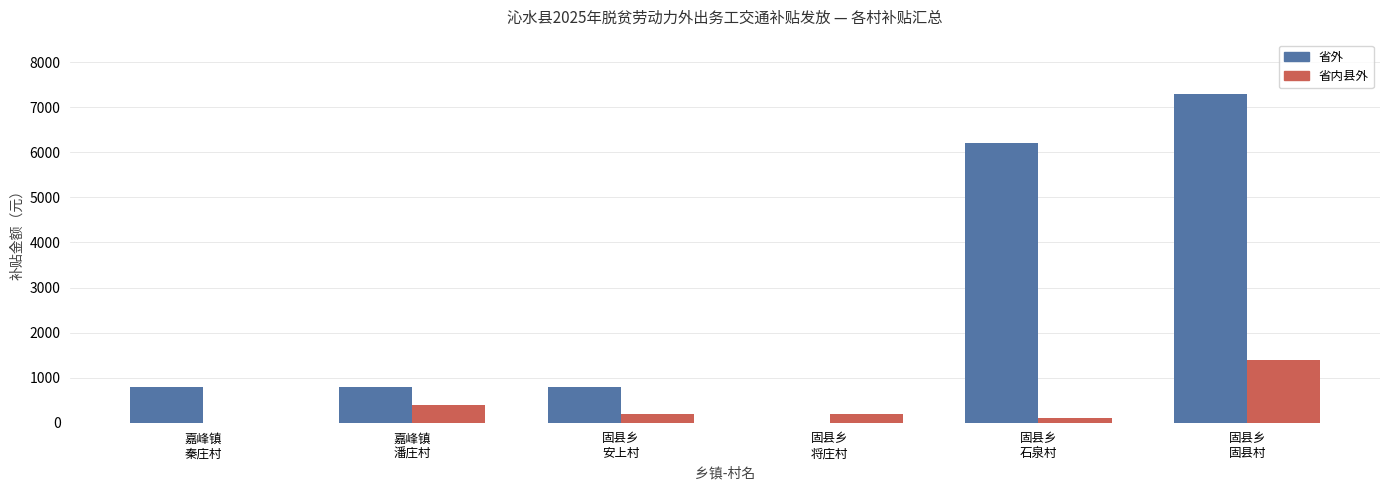

What is the greatest value displayed?

7300